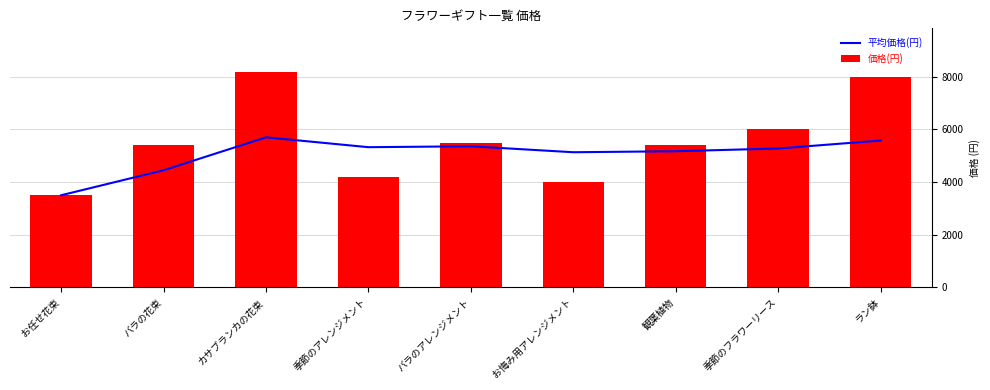

How many groups of bars are there?

9